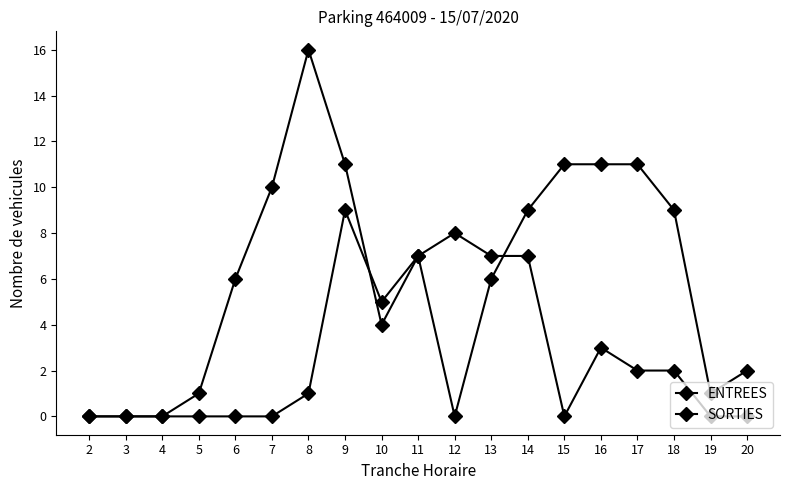

How many intersections are there between SORTIES and ENTREES?

2